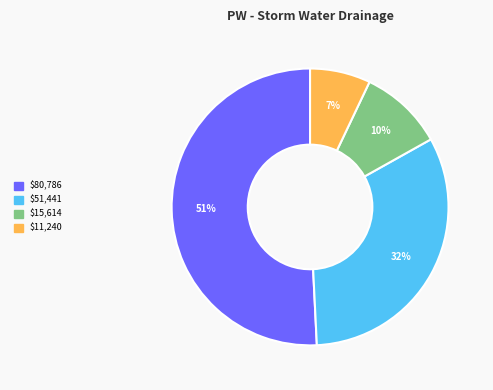

To the nearest percent, what is the average slice percentage?

25%